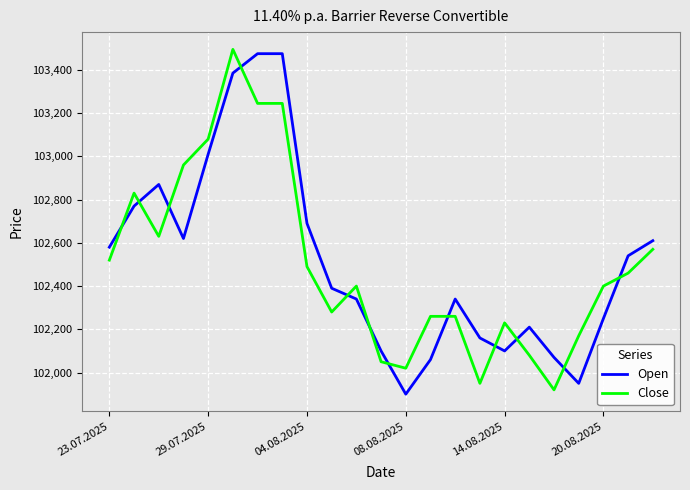

Is this an area chart (filled region under the line)?

No